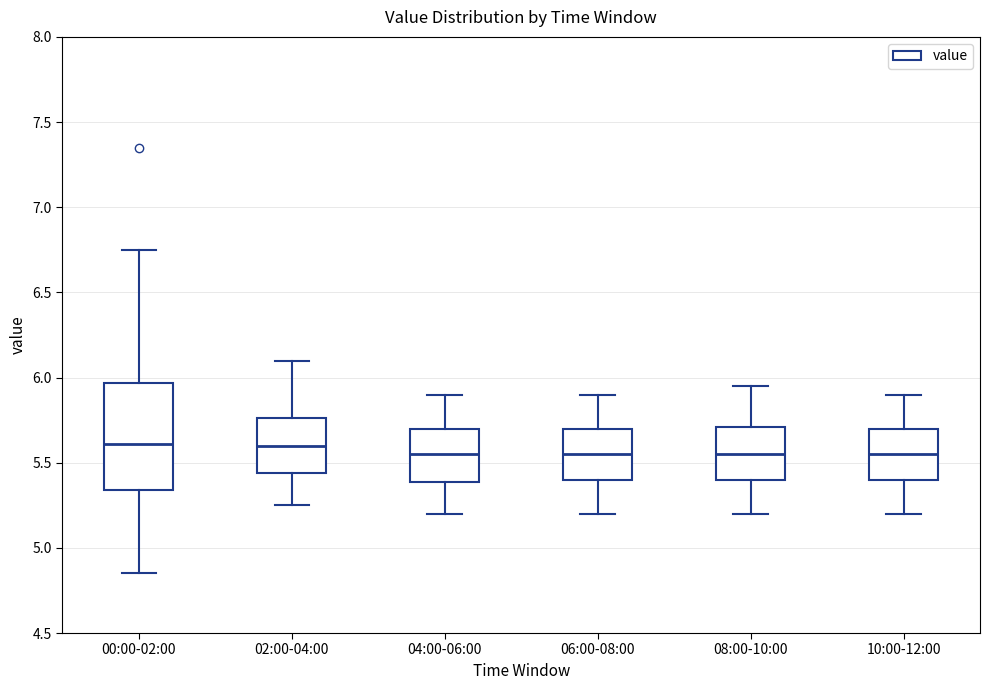

Reading left to right, transcribe this box plot: for each box, give where its median line is, the range the box spans, and where its two whiskers end, as read against the y-axis. The values are not printed on the chart, so give them approximately, as read against the axis.

00:00-02:00: median 5.60, box 5.35 to 5.95, whiskers 4.85 to 6.75
02:00-04:00: median 5.60, box 5.45 to 5.75, whiskers 5.25 to 6.10
04:00-06:00: median 5.55, box 5.40 to 5.70, whiskers 5.20 to 5.90
06:00-08:00: median 5.55, box 5.40 to 5.70, whiskers 5.20 to 5.90
08:00-10:00: median 5.55, box 5.40 to 5.70, whiskers 5.20 to 5.95
10:00-12:00: median 5.55, box 5.40 to 5.70, whiskers 5.20 to 5.90